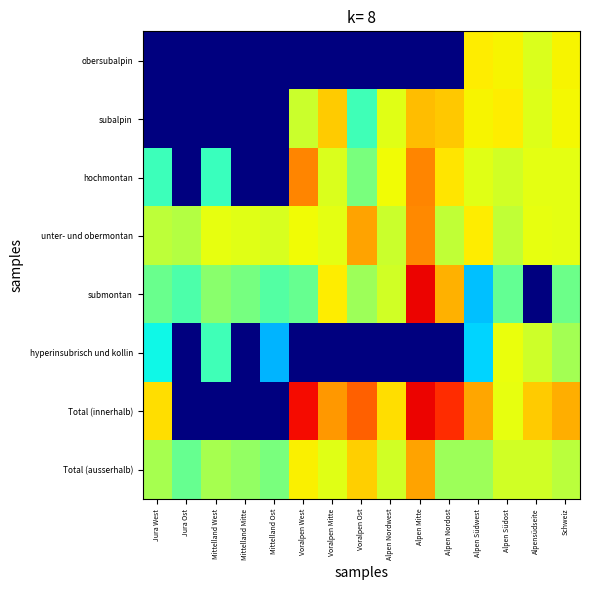

How many series are shown in this chart?

8